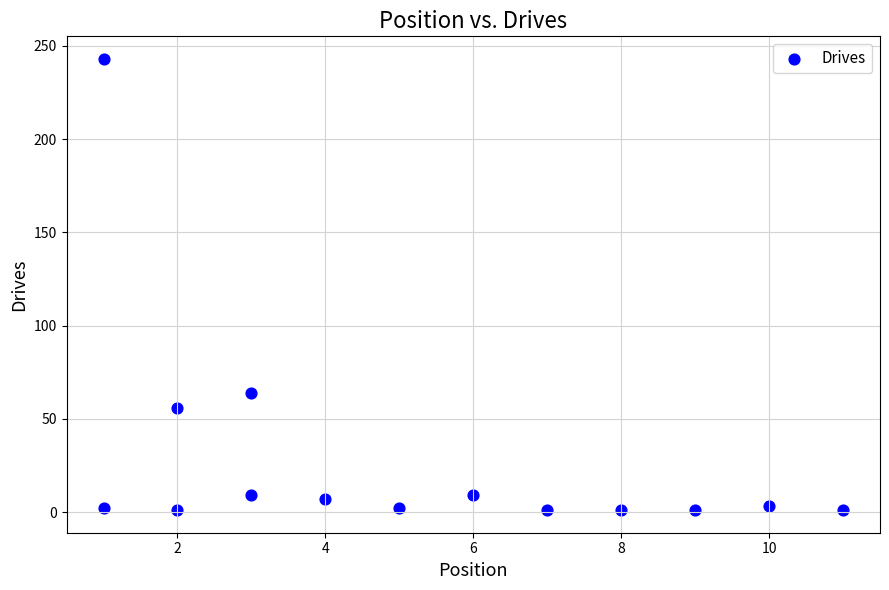

What Y value in the scatter plot is closest to 122?

64